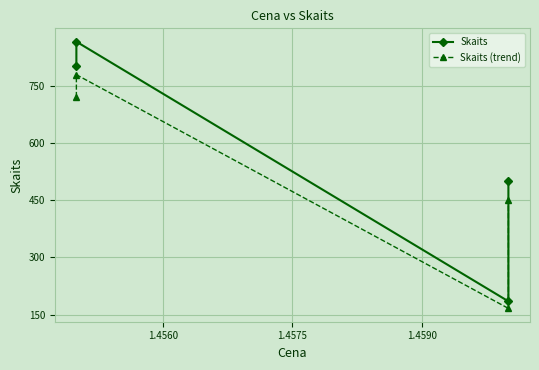

True or false: Skaits (trend) and Skaits intersect in this chart.

False